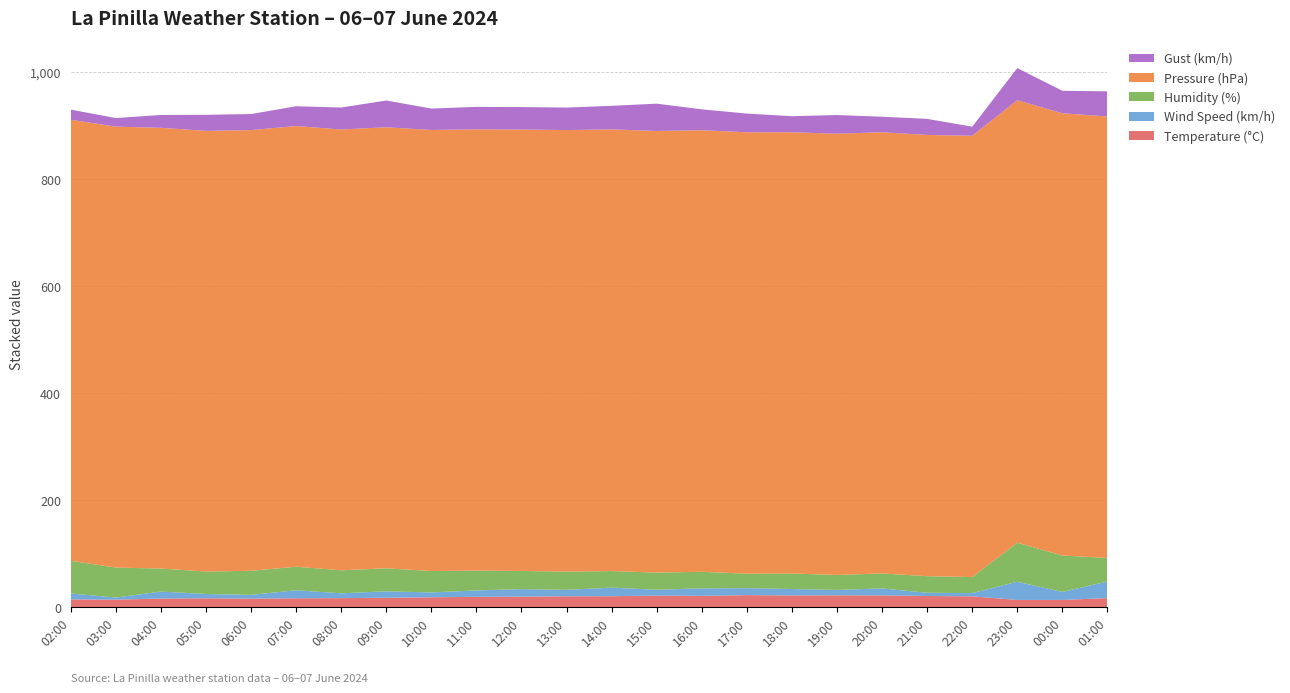

Reading left to right, extract all data points from this chart.

Temperature (°C): 02:00=15.0	03:00=14.4	04:00=16.6	05:00=17.0	06:00=16.4	07:00=17.0	08:00=17.3	09:00=18.0	10:00=18.9	11:00=19.7	12:00=20.1	13:00=20.8	14:00=20.9	15:00=22.0	16:00=21.5	17:00=23.0	18:00=22.3	19:00=22.6	20:00=22.4	21:00=21.3	22:00=20.7	23:00=13.9	00:00=13.9	01:00=17.4
Wind Speed (km/h): 02:00=11.0	03:00=4.0	04:00=13.0	05:00=8.0	06:00=7.0	07:00=15.0	08:00=9.0	09:00=12.0	10:00=9.0	11:00=12.0	12:00=14.0	13:00=12.0	14:00=16.0	15:00=11.0	16:00=14.0	17:00=13.0	18:00=12.0	19:00=10.0	20:00=13.0	21:00=6.0	22:00=6.0	23:00=34.0	00:00=15.0	01:00=31.0
Humidity (%): 02:00=61.0	03:00=56.0	04:00=43.0	05:00=42.0	06:00=45.0	07:00=44.0	08:00=43.0	09:00=43.0	10:00=40.0	11:00=37.0	12:00=34.0	13:00=34.0	14:00=31.0	15:00=32.0	16:00=31.0	17:00=27.0	18:00=29.0	19:00=28.0	20:00=28.0	21:00=31.0	22:00=30.0	23:00=73.0	00:00=68.0	01:00=44.0
Pressure (hPa): 02:00=824.2	03:00=824.0	04:00=823.6	05:00=823.5	06:00=823.5	07:00=823.5	08:00=823.8	09:00=824.2	10:00=824.3	11:00=824.6	12:00=824.9	13:00=825.2	14:00=825.4	15:00=825.3	16:00=825.2	17:00=824.8	18:00=824.6	19:00=824.5	20:00=824.5	21:00=824.6	22:00=824.6	23:00=826.9	00:00=826.5	01:00=825.0
Gust (km/h): 02:00=19.0	03:00=16.0	04:00=24.0	05:00=30.0	06:00=30.0	07:00=37.0	08:00=41.0	09:00=50.0	10:00=40.0	11:00=42.0	12:00=42.0	13:00=42.0	14:00=44.0	15:00=51.0	16:00=39.0	17:00=35.0	18:00=30.0	19:00=35.0	20:00=29.0	21:00=30.0	22:00=17.0	23:00=60.0	00:00=42.0	01:00=47.0